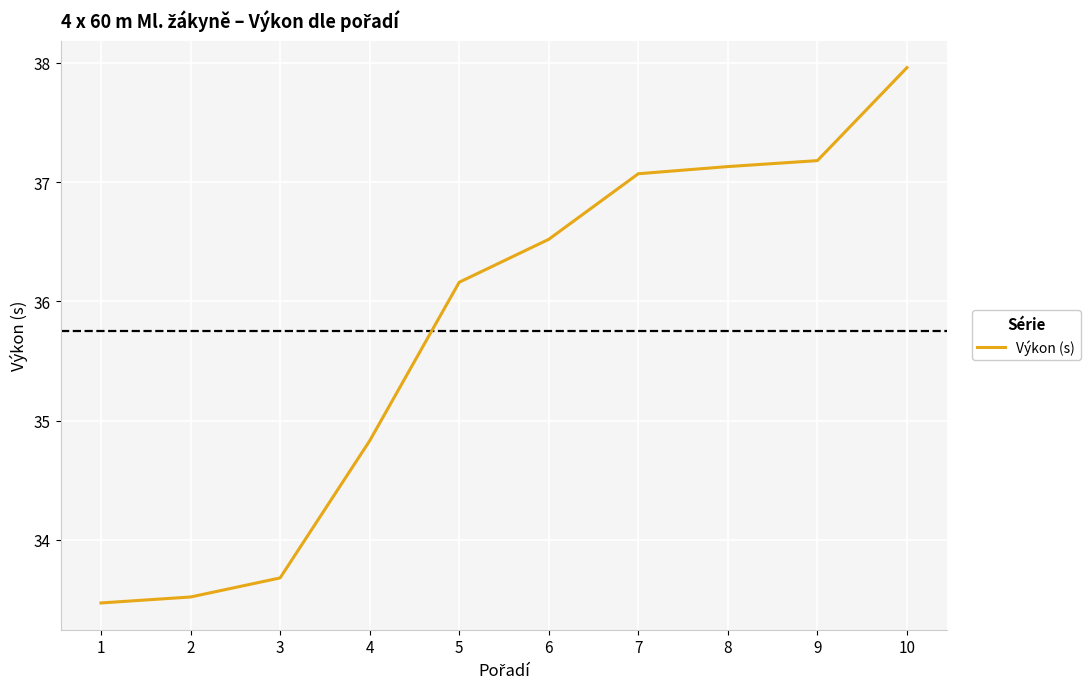

What is the sum of all values?

357.5